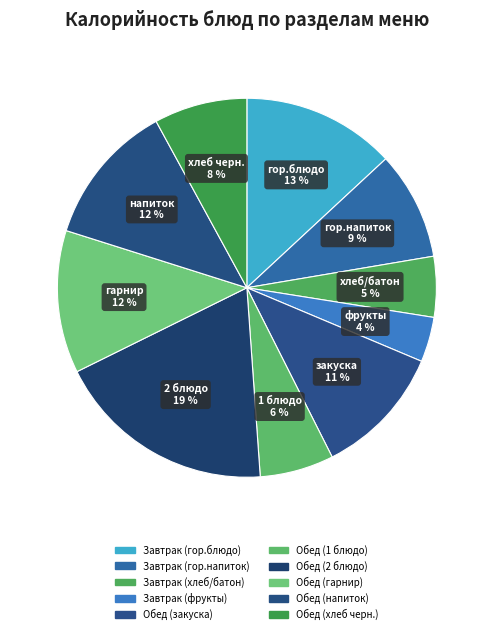

The Завтрак (фрукты) slice represents 10% of the pie. True or false?

False